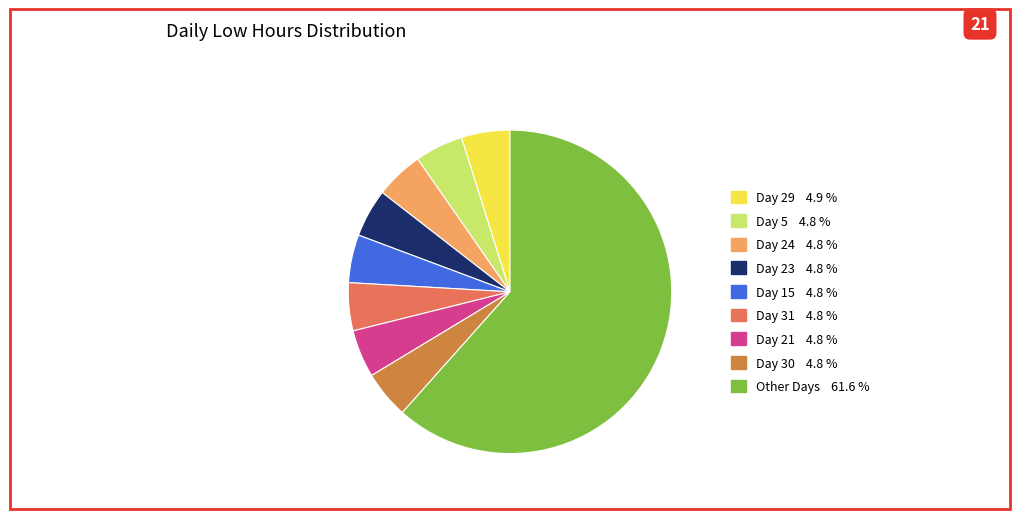

Does any single category account for the majority?

Yes